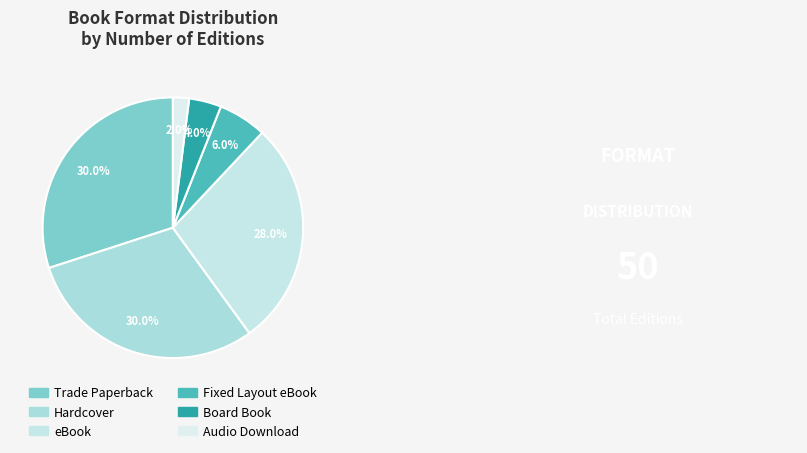

To the nearest percent, what is the average slice percentage?

17%